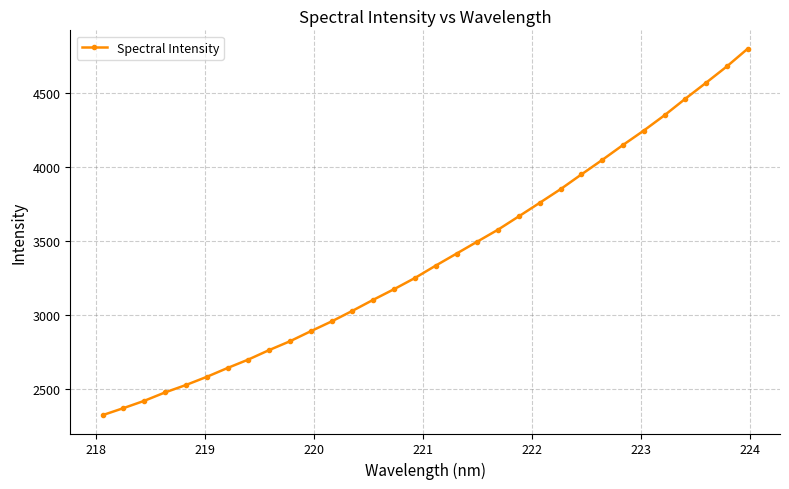

What is the minimum value shown in the chart?

2320.6